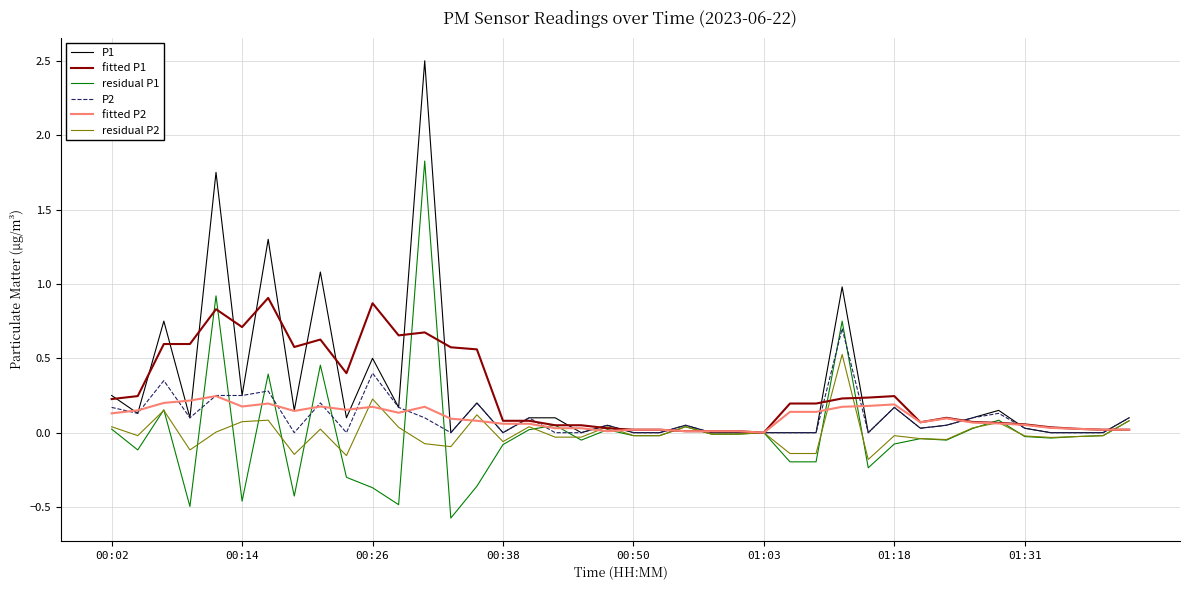

Which series has the largest range (max minus min)?

P1